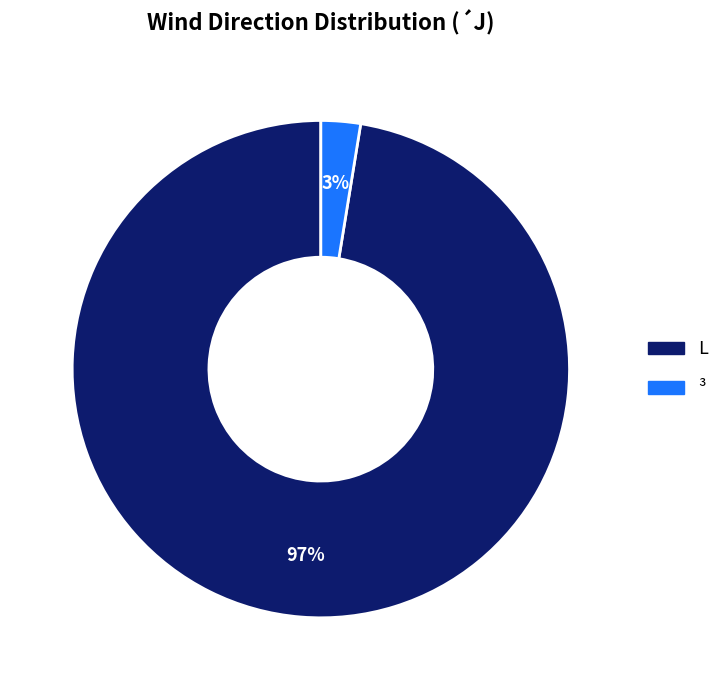

Between ³ and L, which is larger?

L